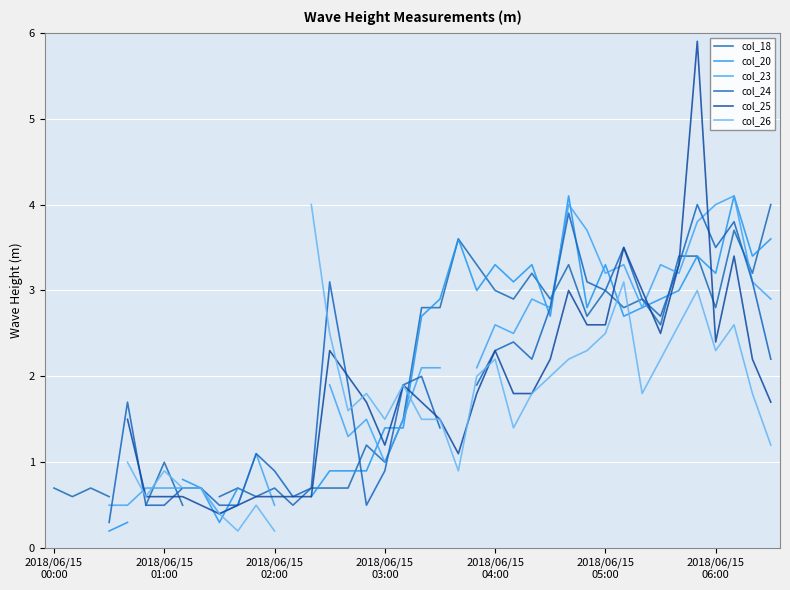

At which category is the sum across all series the highest?

35